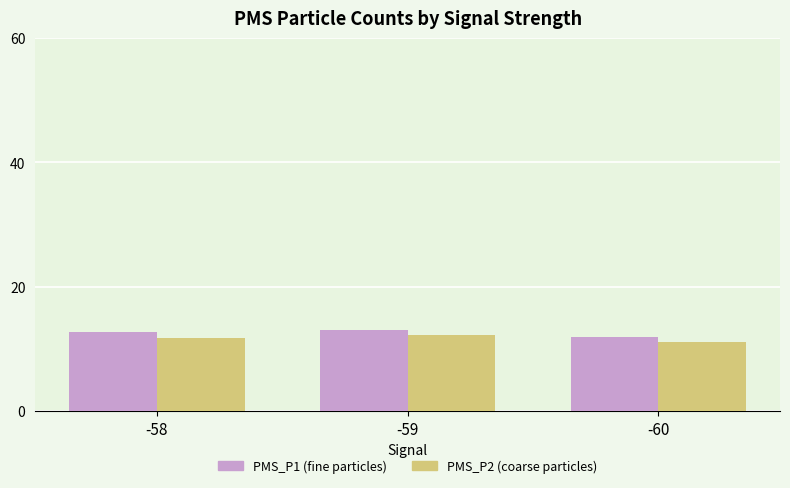

How many distinct data groups are displayed?

2